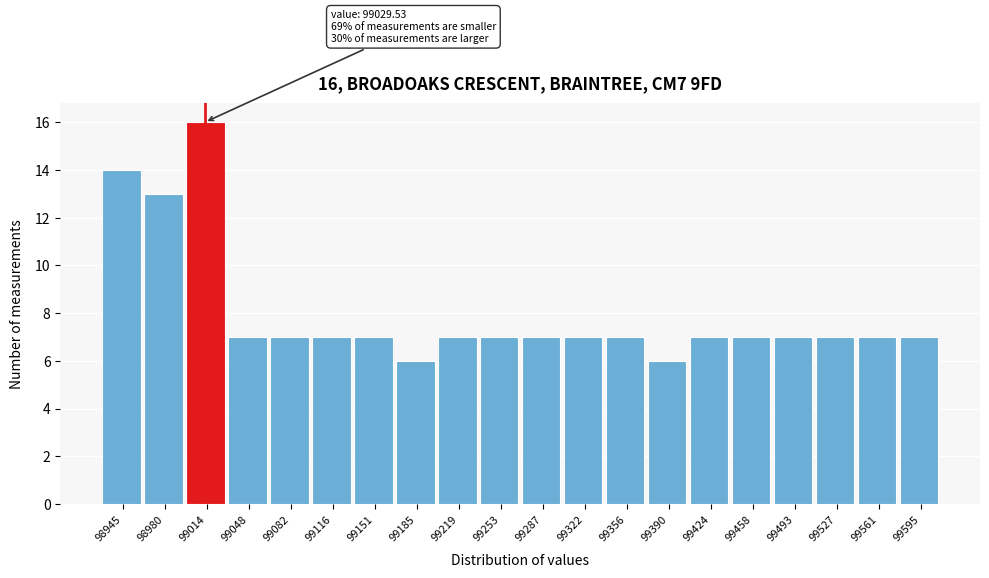

Reading left to right, extract all data points from this chart.

14	13	16	7	7	7	7	6	7	7	7	7	7	6	7	7	7	7	7	7